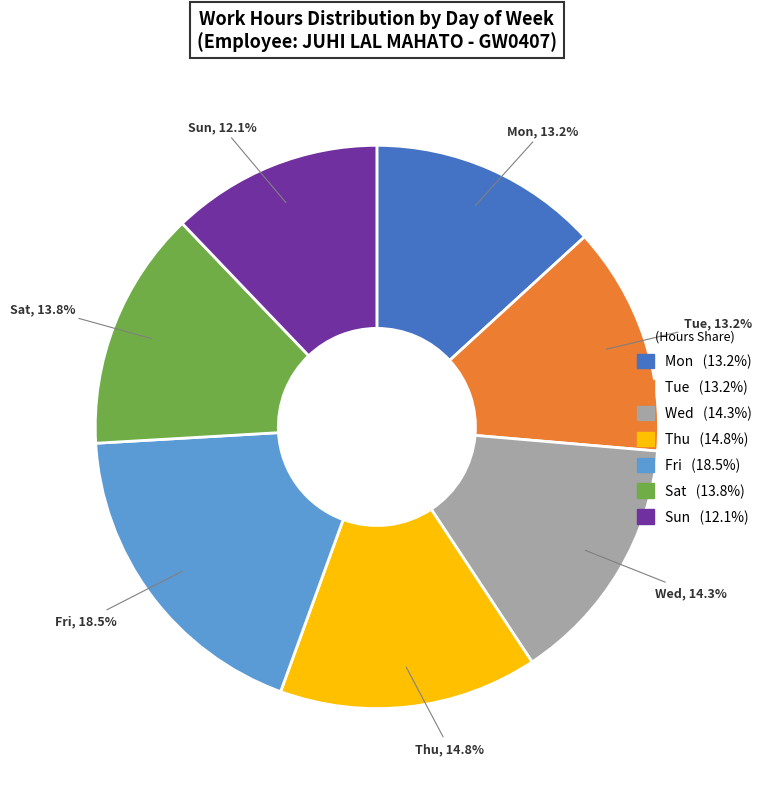

How many segments does this pie chart have?

7